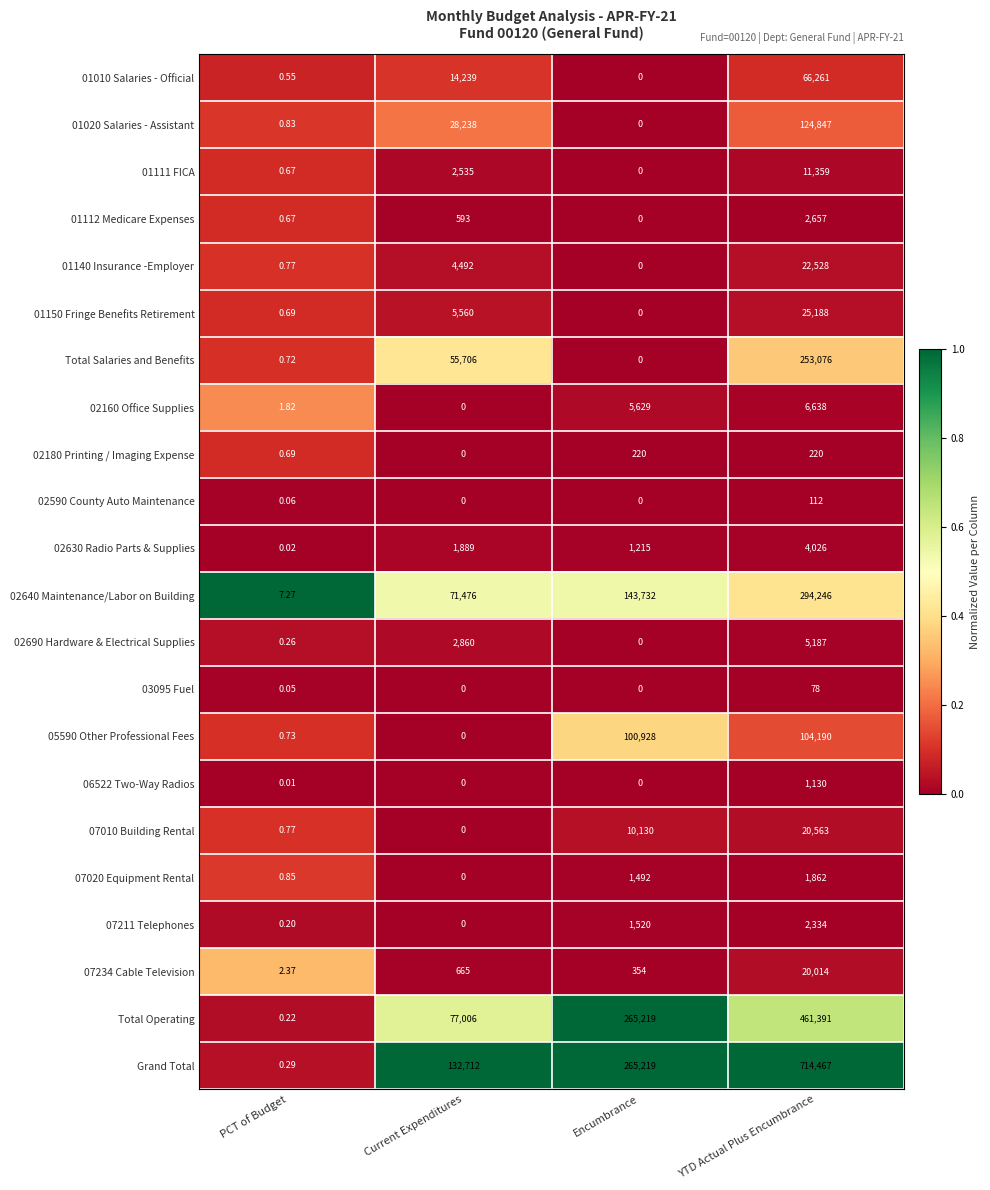

At which category is the sum across all series the highest?

YTD Actual Plus Encumbrance